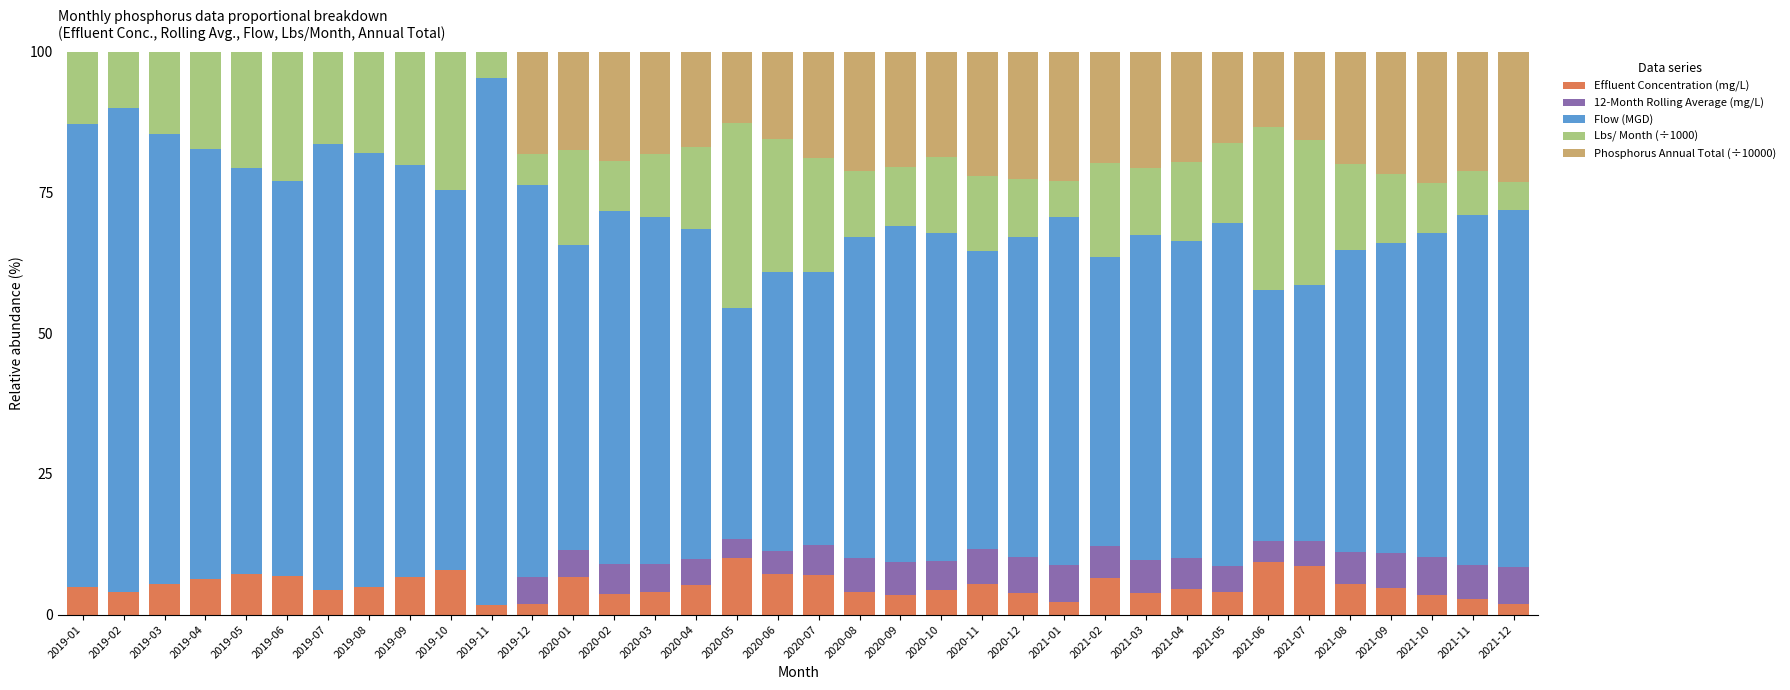

Does the chart contain stacked bars?

Yes